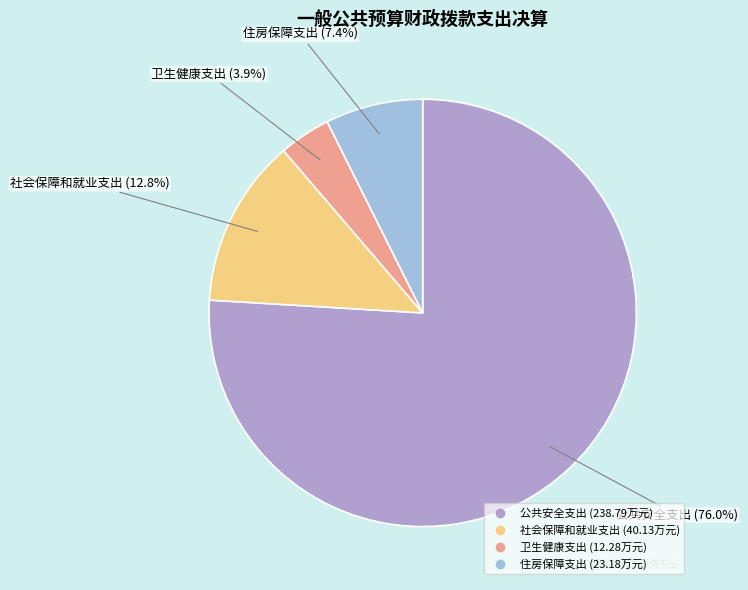

The 社会保障和就业支出 slice represents 13% of the pie. True or false?

True